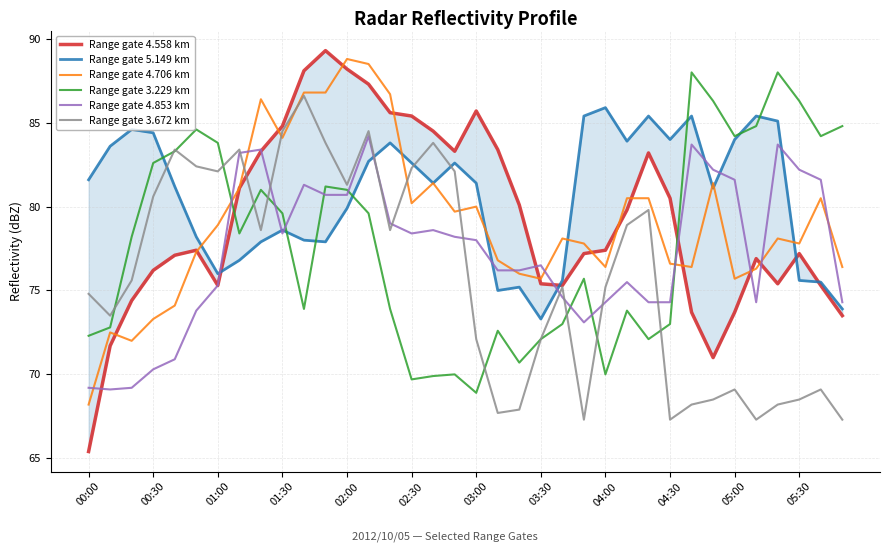

At which label does Range gate 4.706 km reach its minimum?

00:00